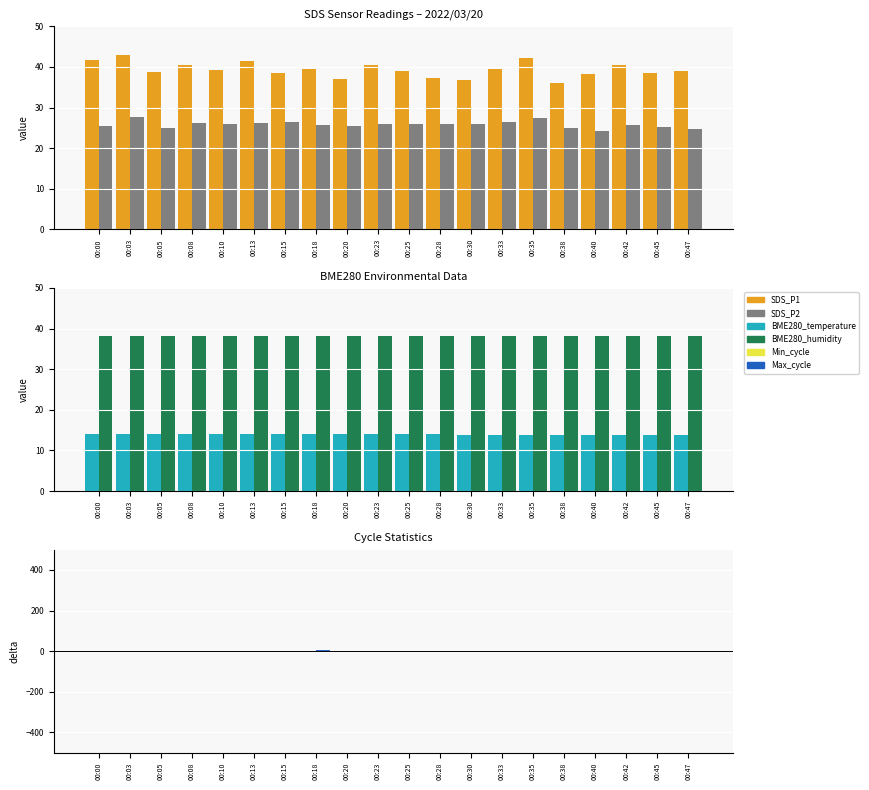

What is the lowest value of the BME280_humidity series?

38.1